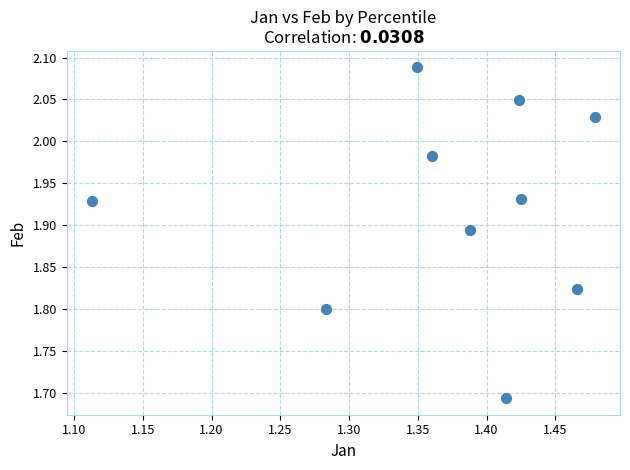

What is the range of X values (max minus min)?

0.4